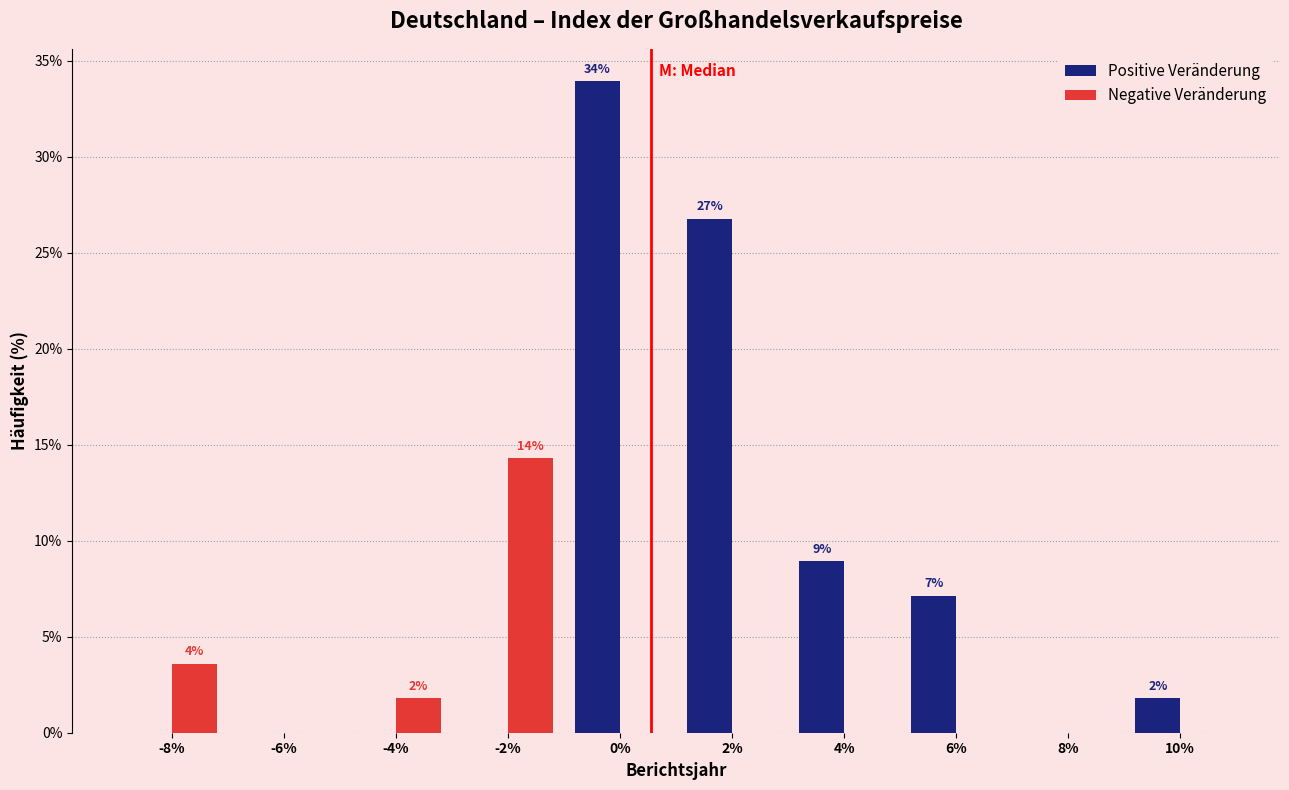

Reading left to right, what are all the values shown in this chart?

Positive Veränderung: -8%=0.0	-6%=0.0	-4%=0.0	-2%=0.0	0%=33.9	2%=26.8	4%=8.9	6%=7.1	8%=0.0	10%=1.8
Negative Veränderung: -8%=3.6	-6%=0.0	-4%=1.8	-2%=14.3	0%=0.0	2%=0.0	4%=0.0	6%=0.0	8%=0.0	10%=0.0